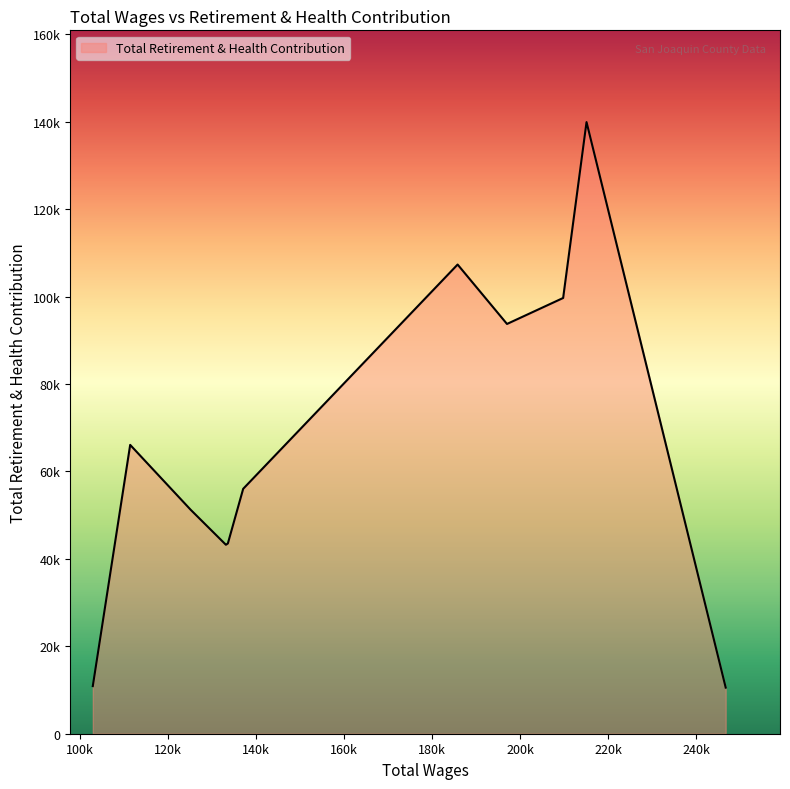

Is this an area chart (filled region under the line)?

Yes